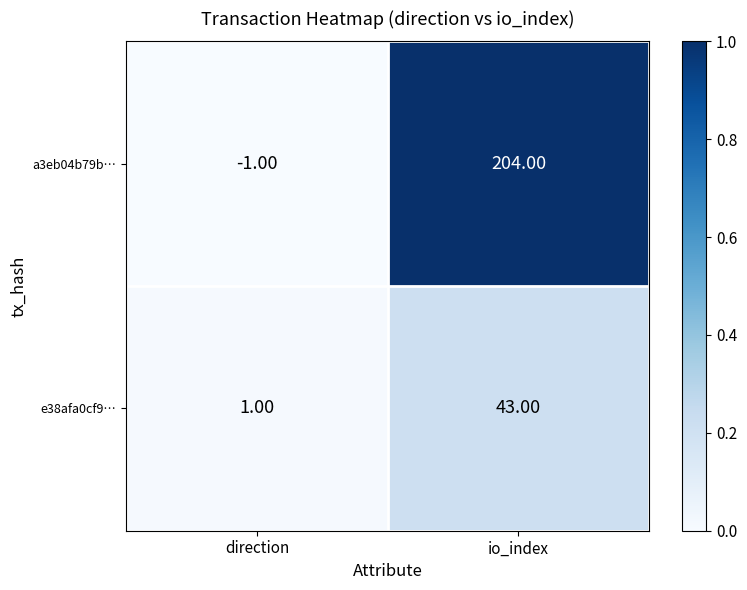

At which category is the sum across all series the highest?

io_index